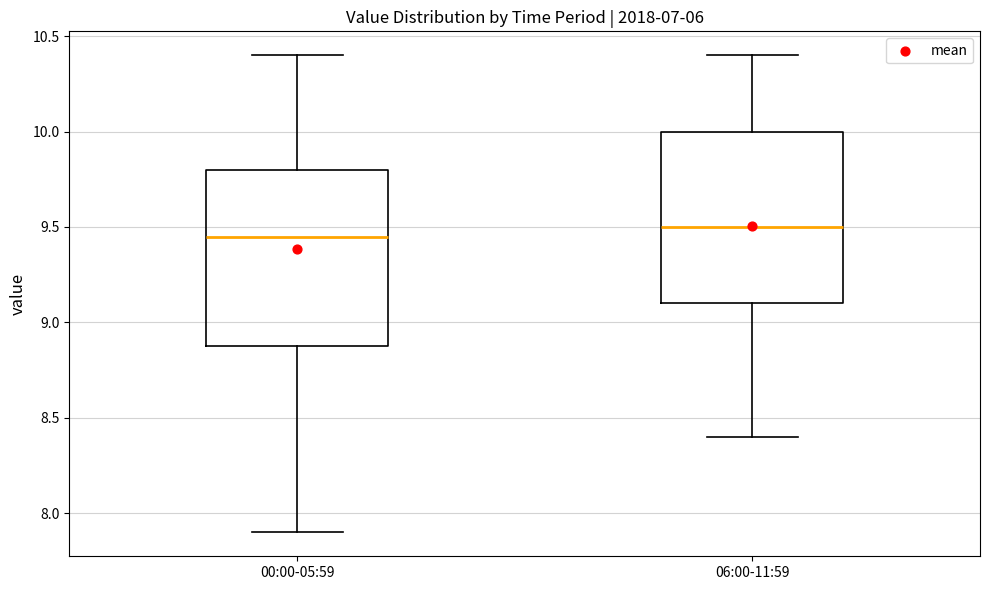

Reading left to right, transcribe this box plot: for each box, give where its median line is, the range the box spans, and where its two whiskers end, as read against the y-axis. The values are not printed on the chart, so give them approximately, as read against the axis.

00:00-05:59: median 9.45, box 8.90 to 9.80, whiskers 7.90 to 10.40
06:00-11:59: median 9.50, box 9.10 to 10.00, whiskers 8.40 to 10.40